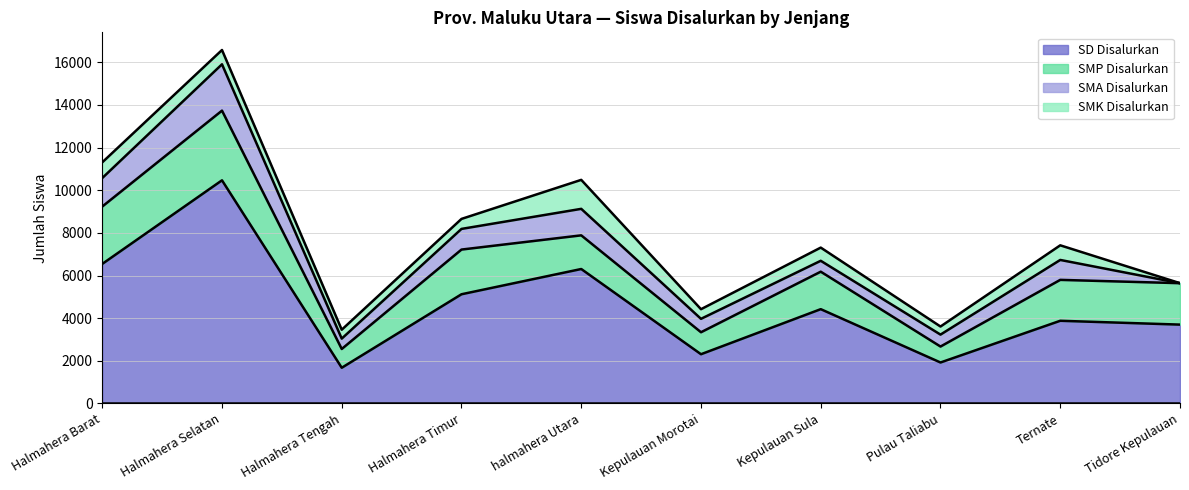

Which series has the largest total across all categories?

SD Disalurkan